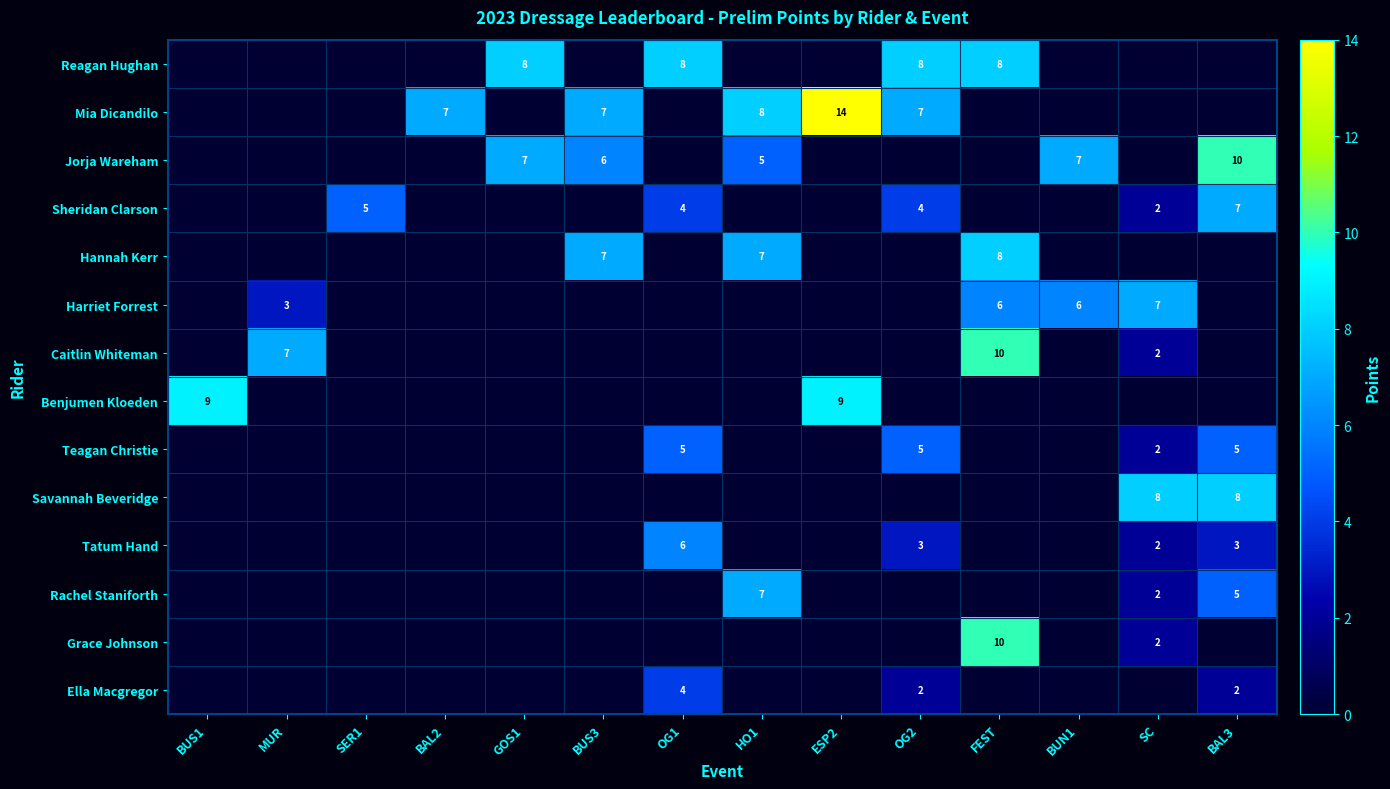

Is it true that Sheridan Clarson equals 3 at OG2?

False